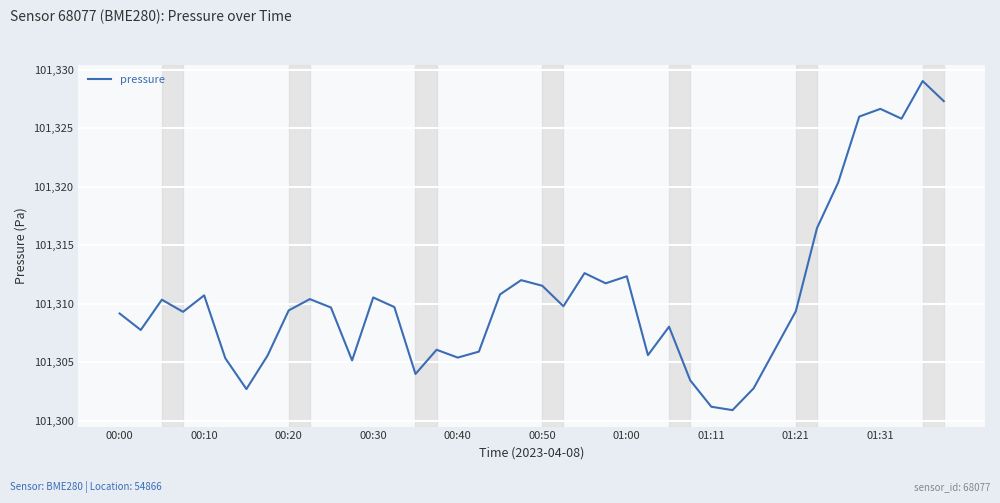

Does the chart display data point markers on the line(s)?

No